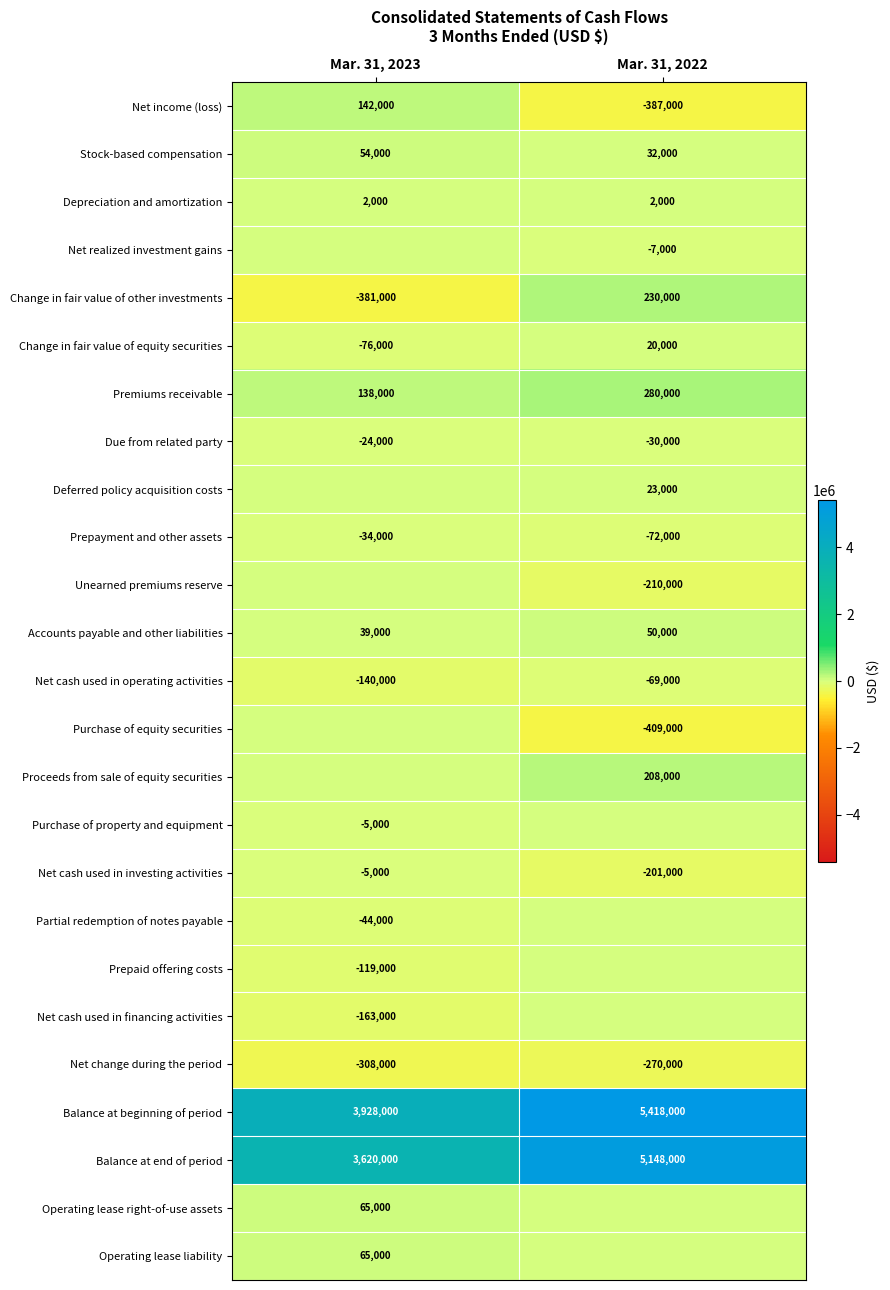

Is the value of Net cash used in investing activities at Mar. 31, 2023 greater than the value of Net change during the period at Mar. 31, 2023?

Yes